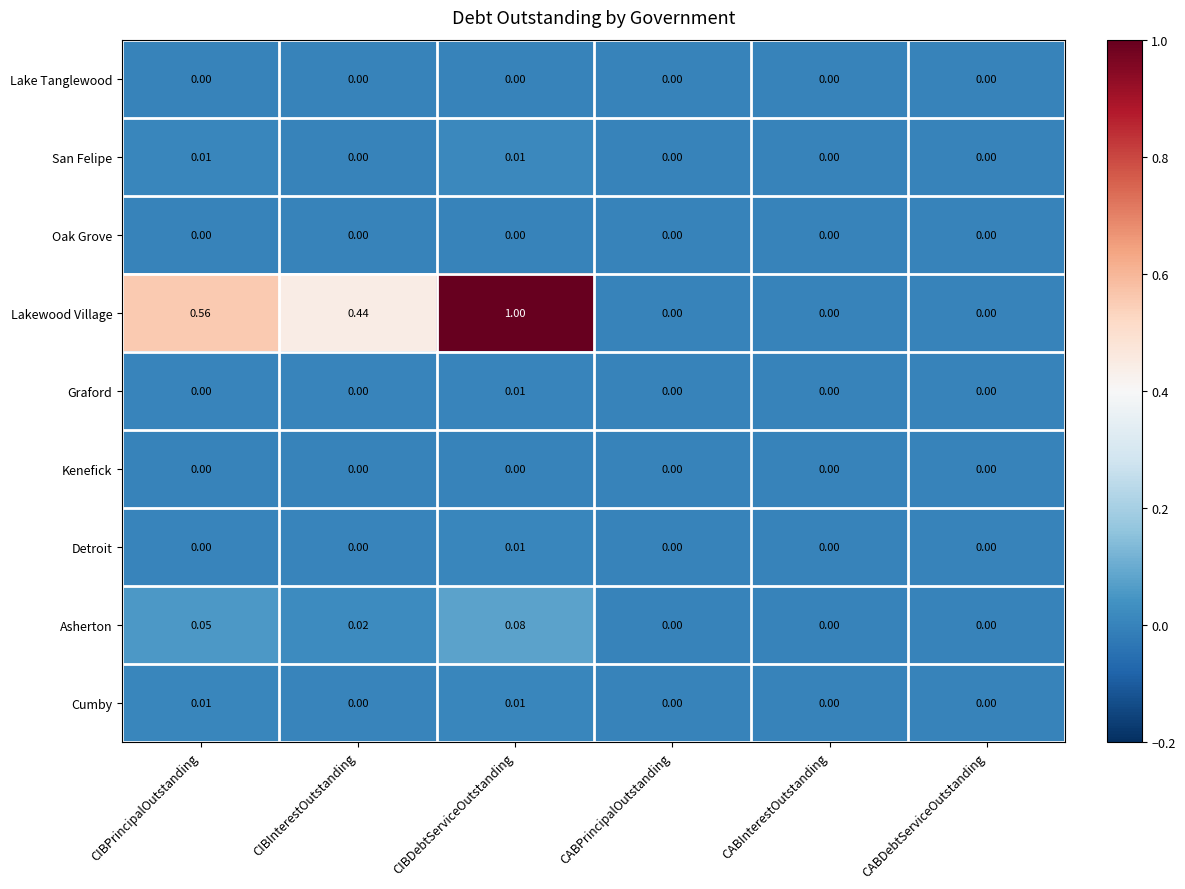

At which category is the sum across all series the highest?

CIBDebtServiceOutstanding